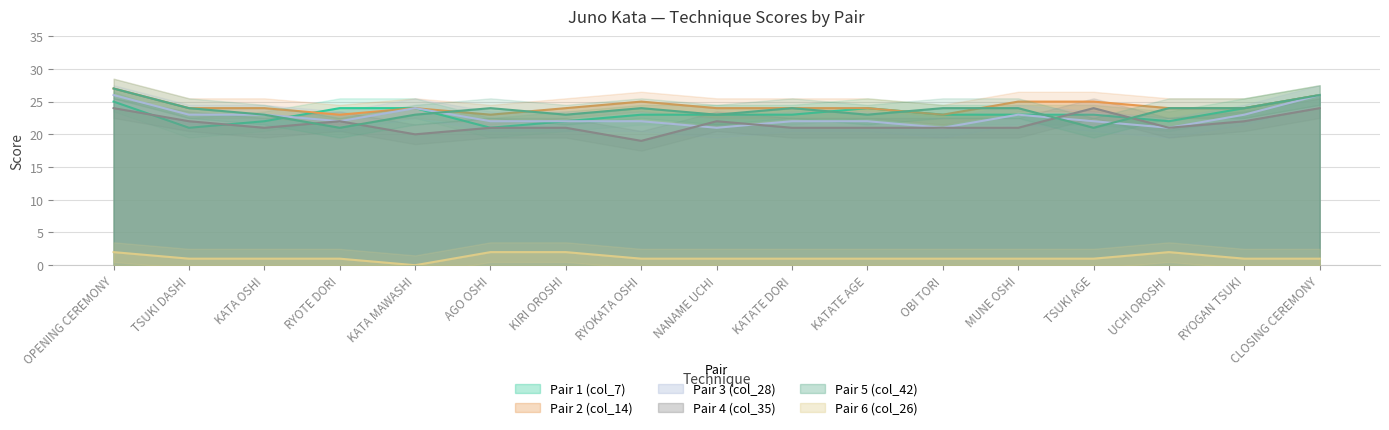

The value of Pair 4 (col_35) at RYOGAN TSUKI is 30. True or false?

False